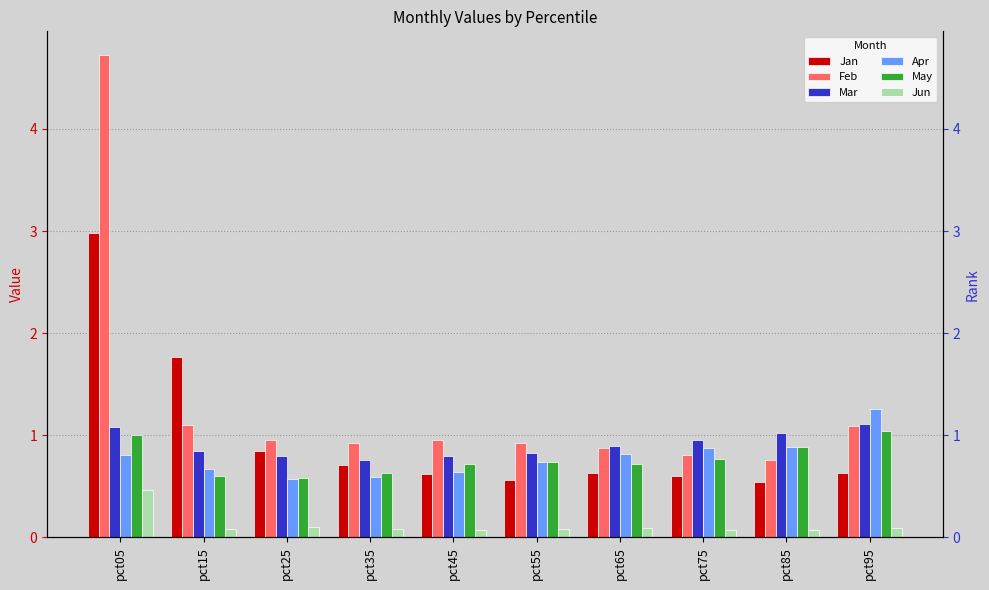

Which category has the lowest value in the May series?

pct25